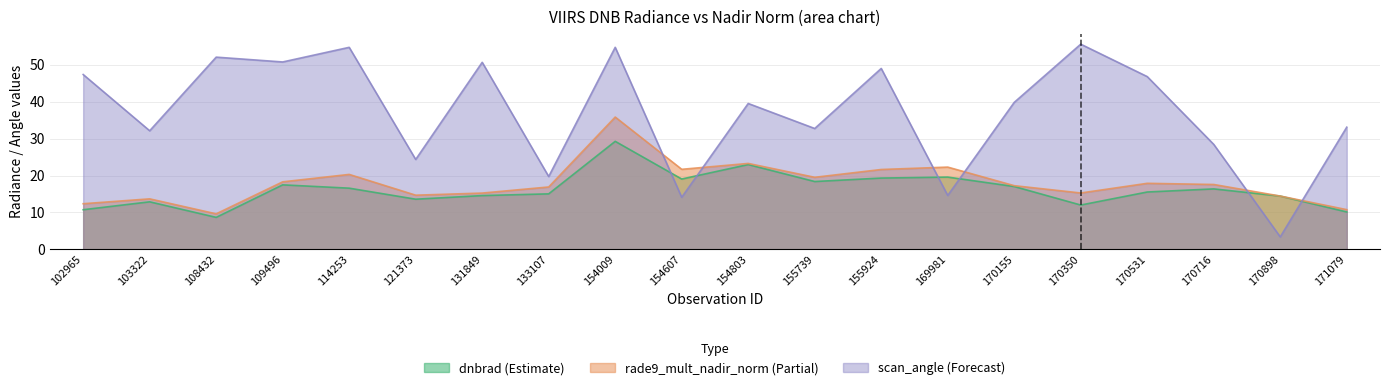

Is it true that rade9_mult_nadir_norm equals 14.4 at 170898?

True